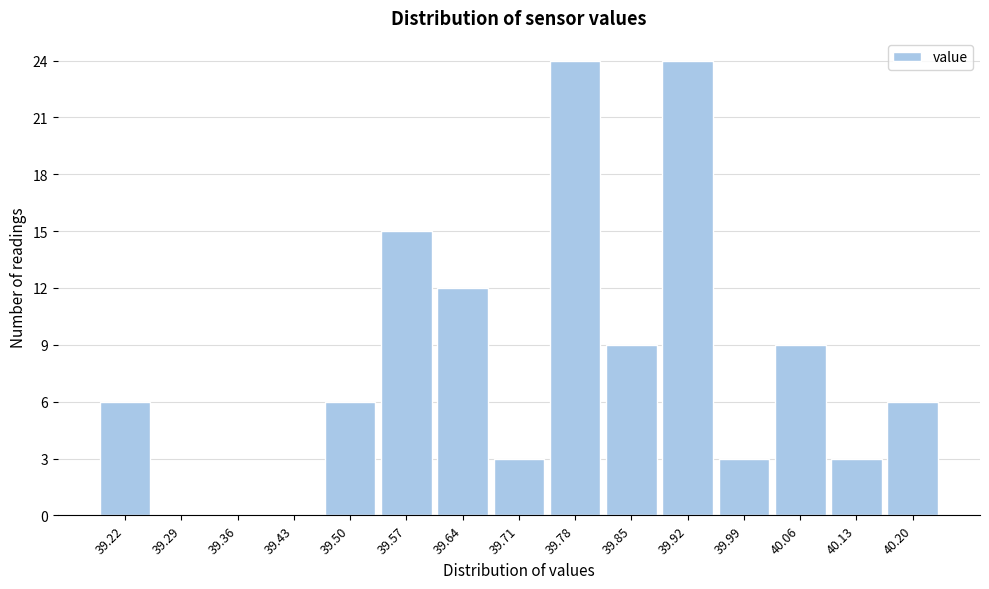

Reading left to right, transcribe this chart: for each bar, give the range it covers on the x-axis and its height. Neither the bar edges nor the heights are printed on the chart, so give them approximately, as read against the axes.

39.18 to 39.25: 6
39.25 to 39.32: 0
39.32 to 39.39: 0
39.39 to 39.46: 0
39.46 to 39.53: 6
39.53 to 39.60: 15
39.60 to 39.67: 12
39.67 to 39.75: 3
39.75 to 39.82: 24
39.82 to 39.89: 9
39.89 to 39.96: 24
39.96 to 40.03: 3
40.03 to 40.10: 9
40.10 to 40.17: 3
40.17 to 40.24: 6